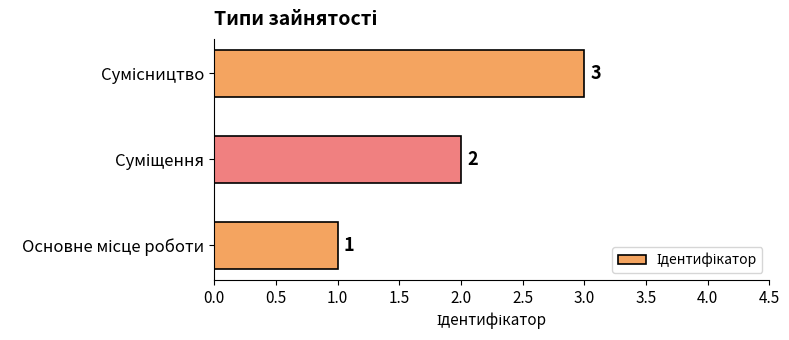

What is the greatest value displayed?

3